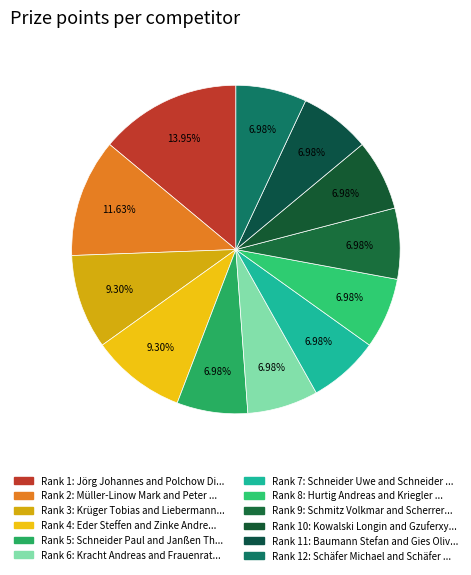

Which category has the smallest portion of the pie?

Schneider Paul and Janßen Thomas